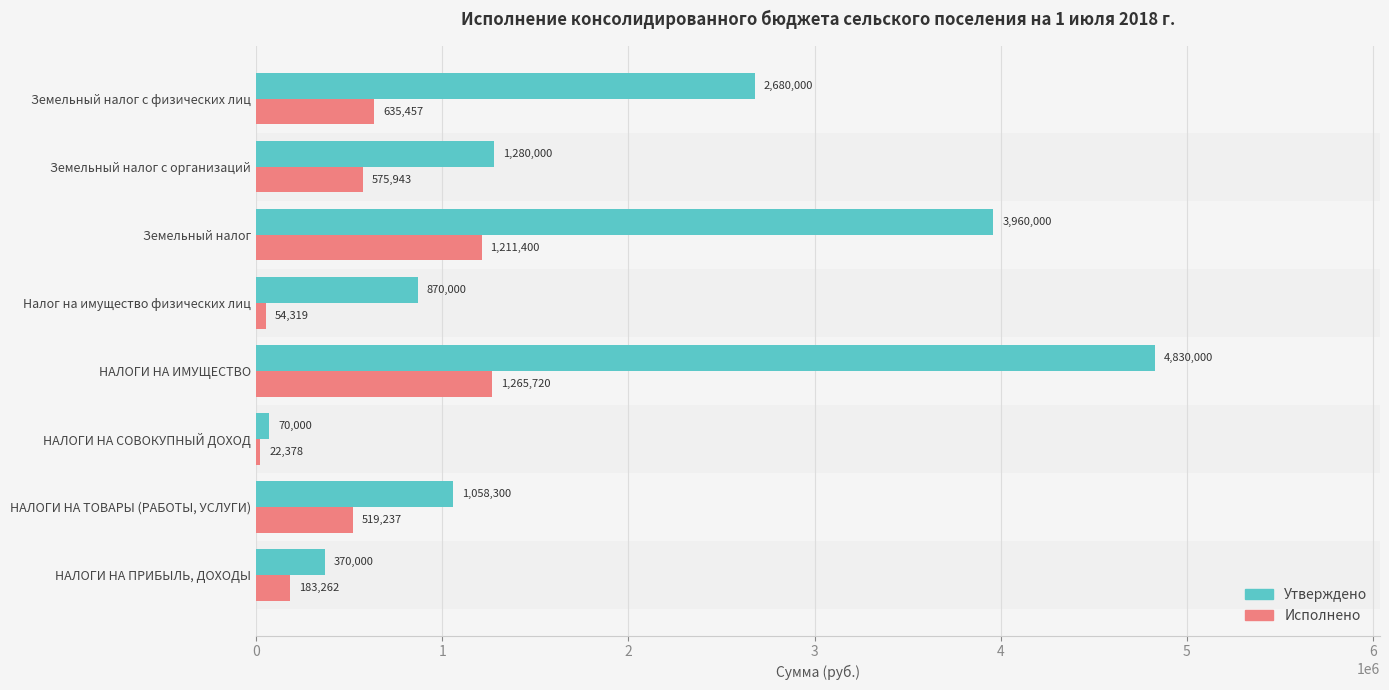

Rank the series at НАЛОГИ НА СОВОКУПНЫЙ ДОХОД from highest to lowest value.

Утверждено, Исполнено